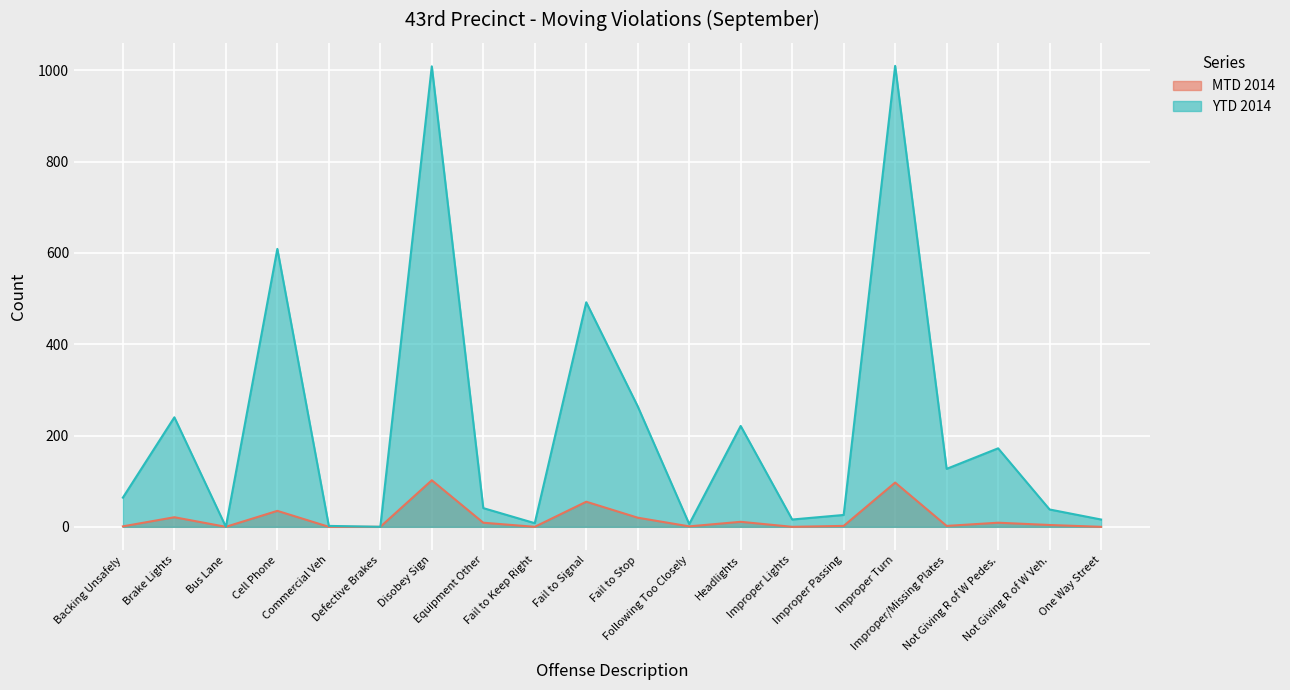

What is the label of the 14th point from the right?

Disobey Sign